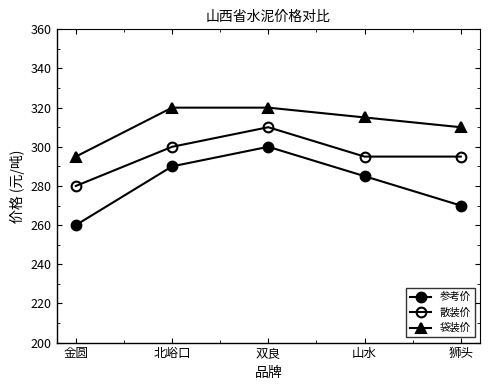

At which category does 散装价 reach its first local peak?

双良